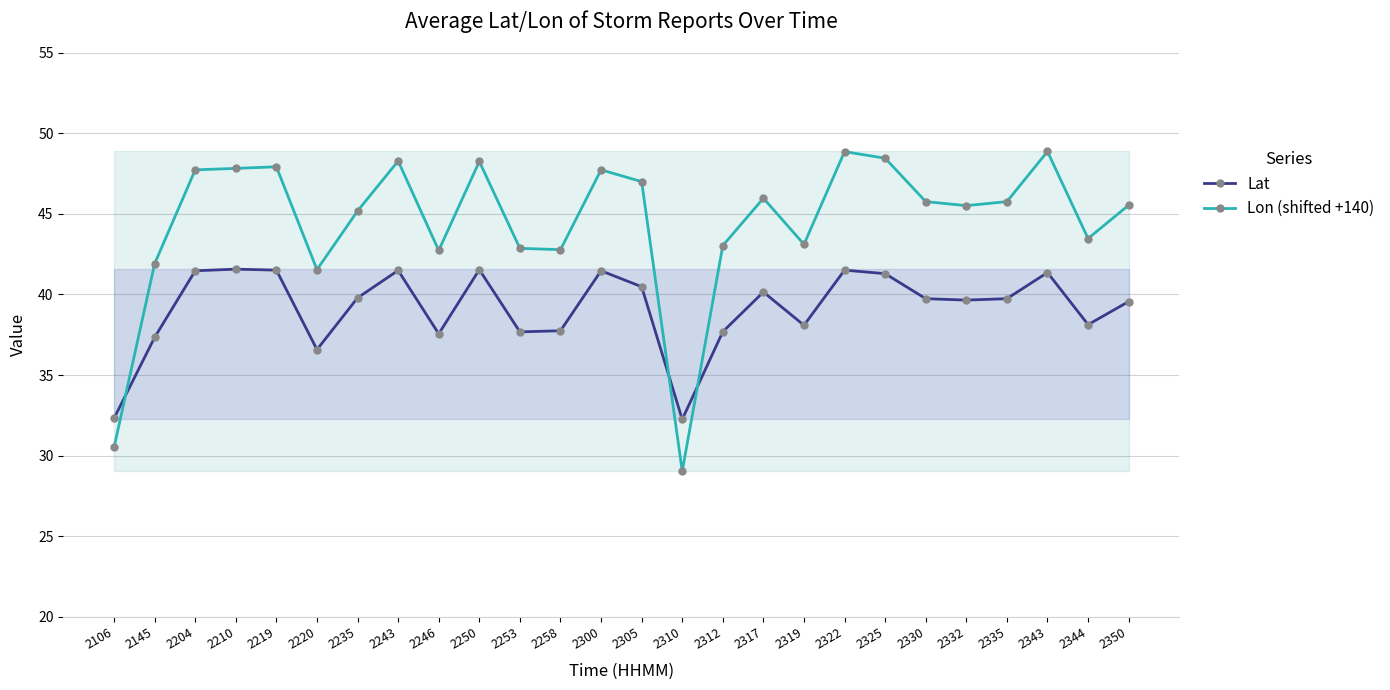

What is the lowest value of the Lon (shifted +140) series?

29.0